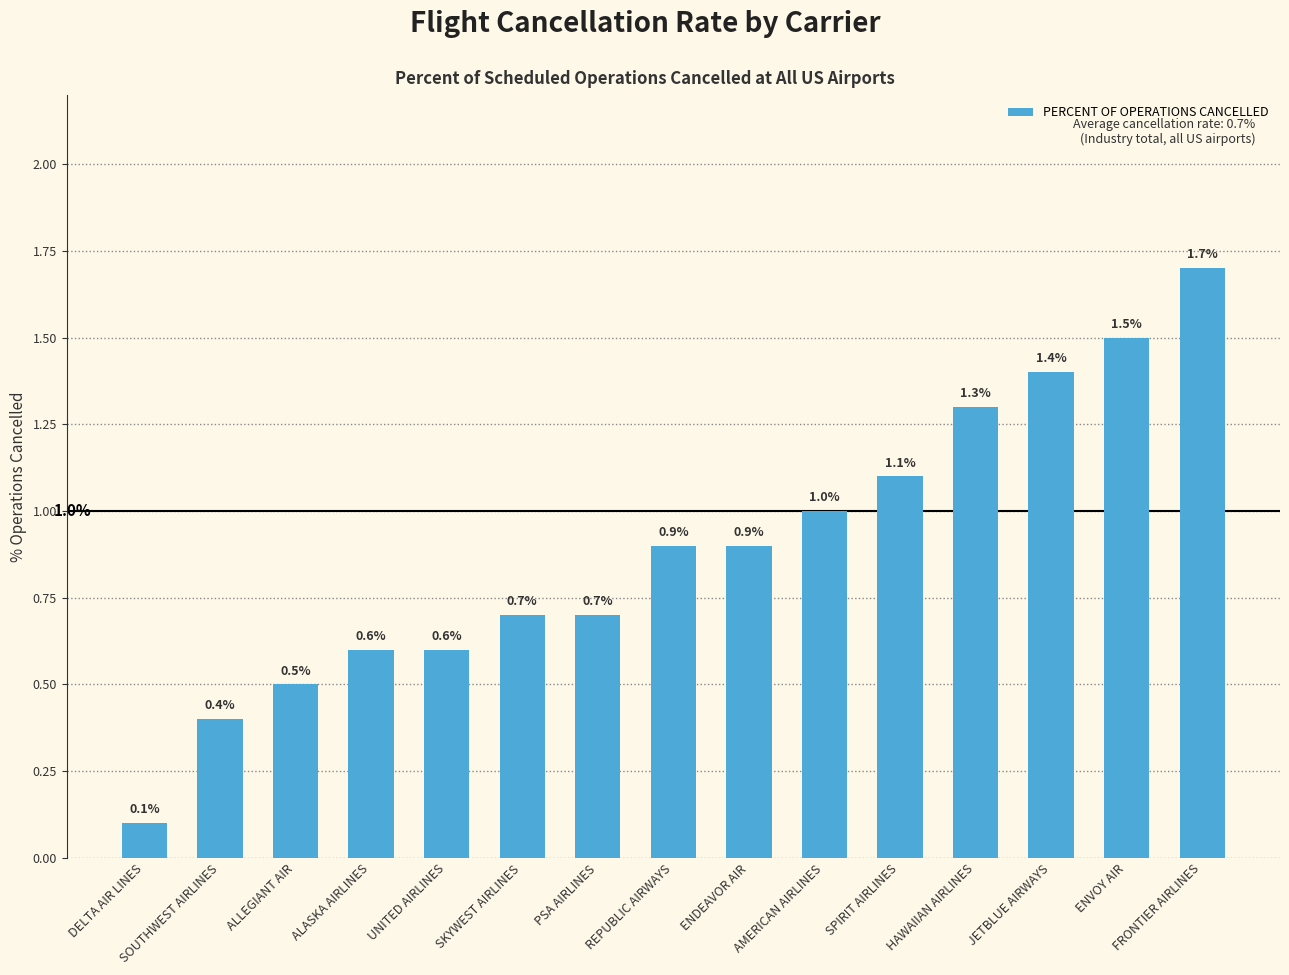

What is the smallest value displayed?

0.1